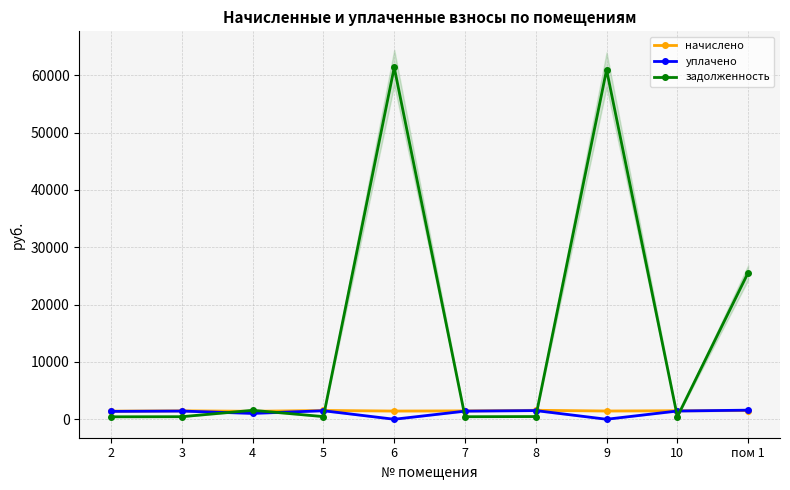

What is the value of the начислено point at the 1st from the left?

1415.9